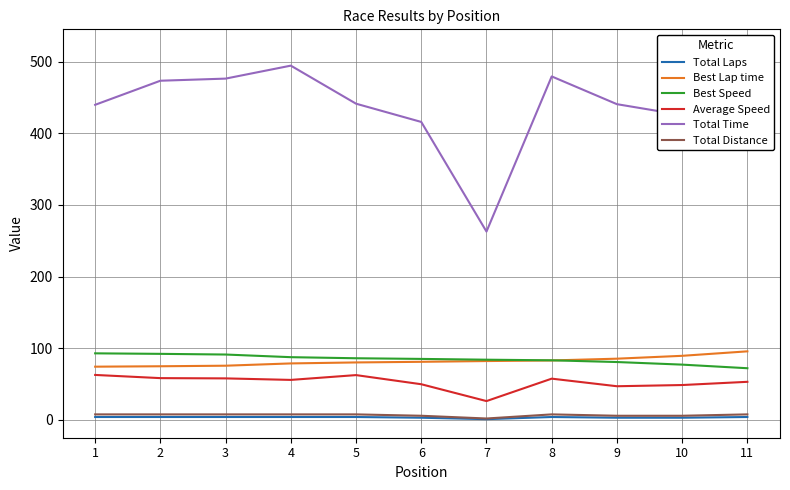

How many categories are shown in the chart?

11